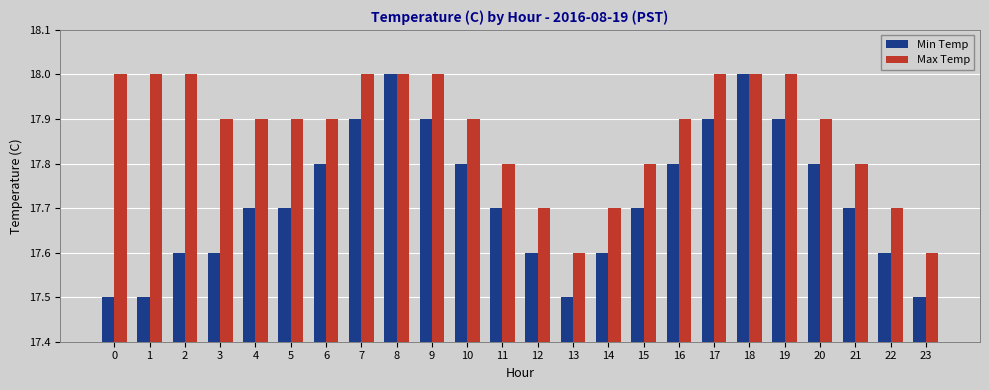

Which series has the largest range (max minus min)?

Min Temp